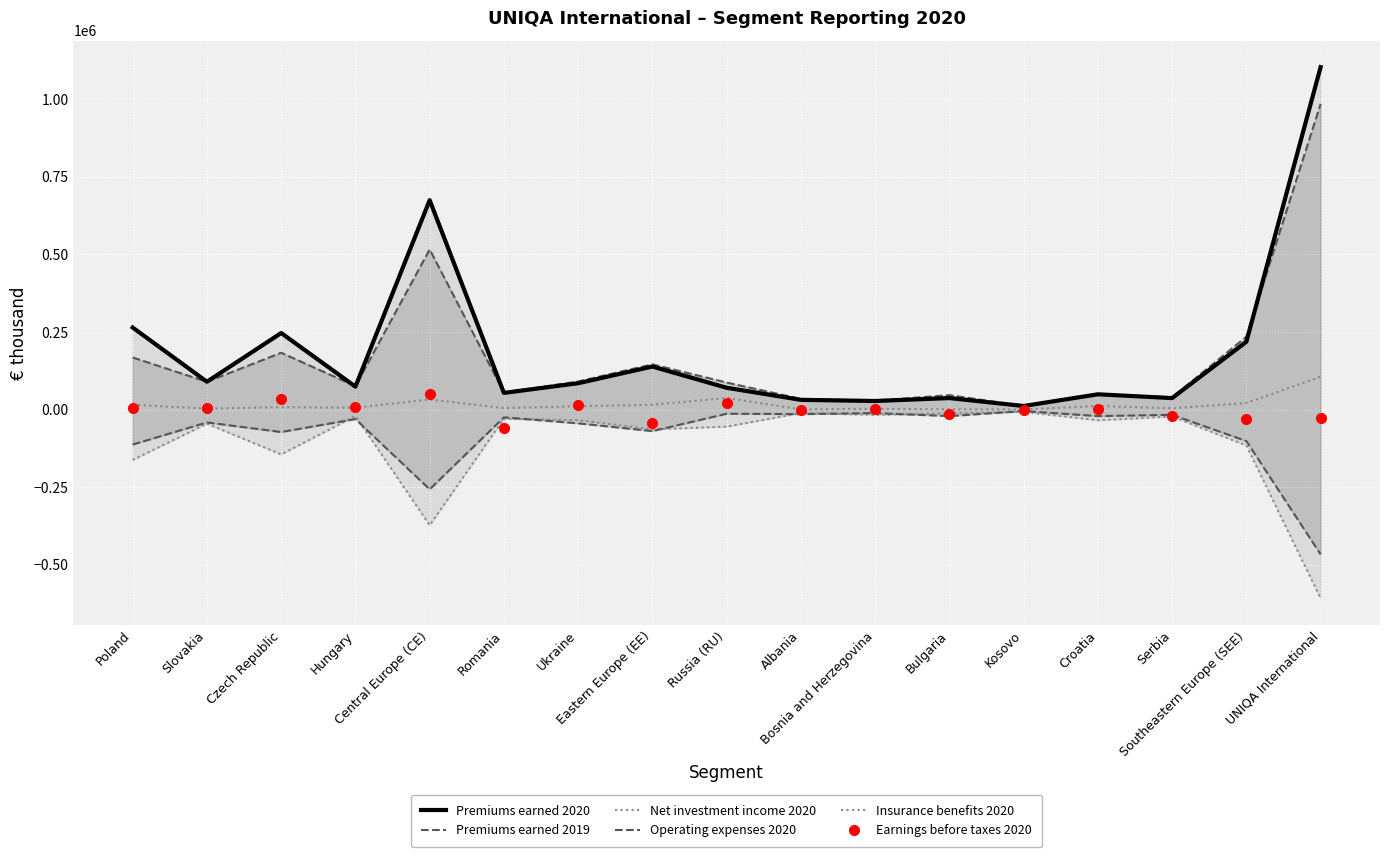

Which series changed the most between Serbia and UNIQA International?

Premiums earned 2020